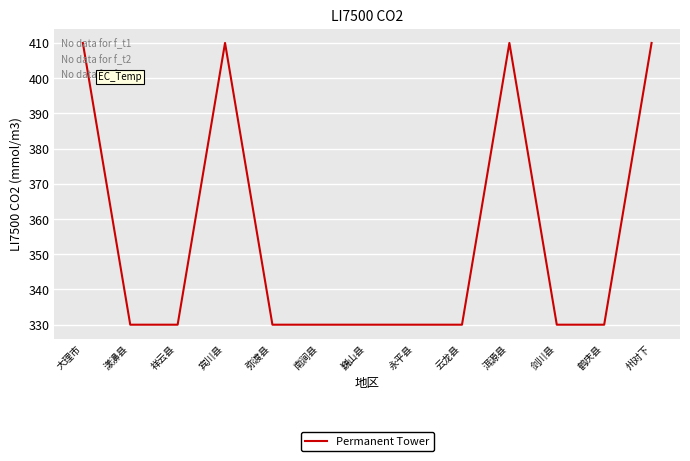

What is the ratio of the value at 鹤庆县 to the value at 州对下?

0.8